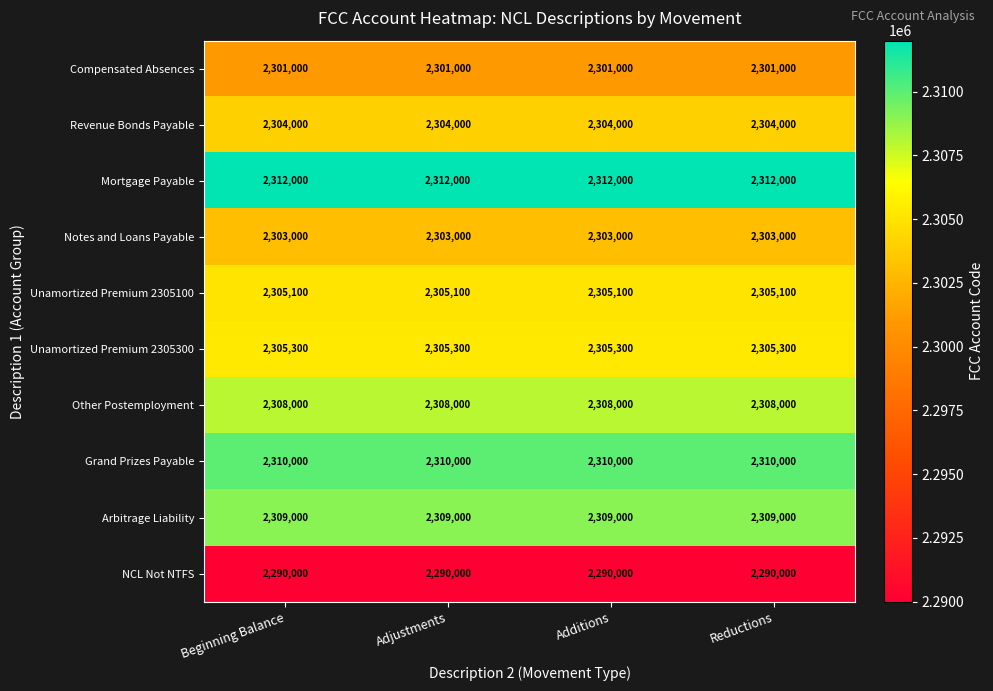

At Adjustments, list the series in order from smallest to largest.

NCL Not NTFS, Compensated Absences, Notes and Loans Payable, Revenue Bonds Payable, Unamortized Premium 2305100, Unamortized Premium 2305300, Other Postemployment, Arbitrage Liability, Grand Prizes Payable, Mortgage Payable